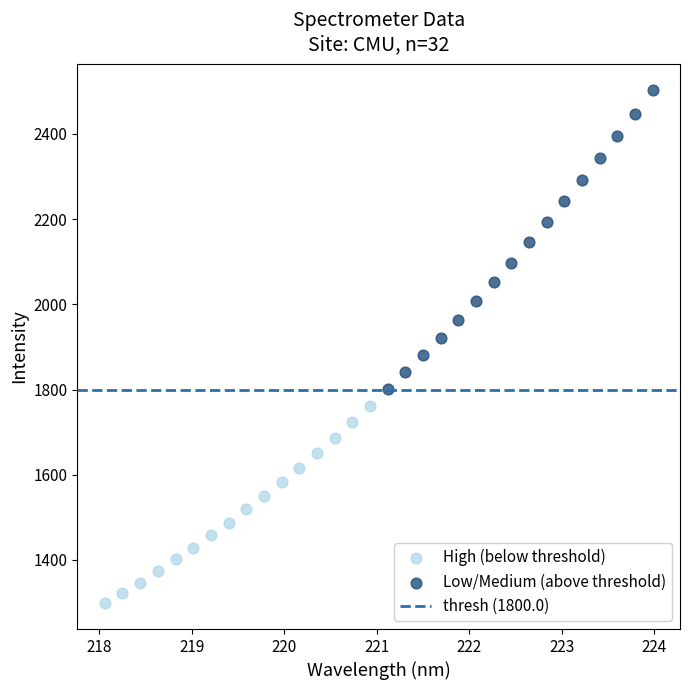

Which series reaches the minimum Y coordinate?

High (below threshold)